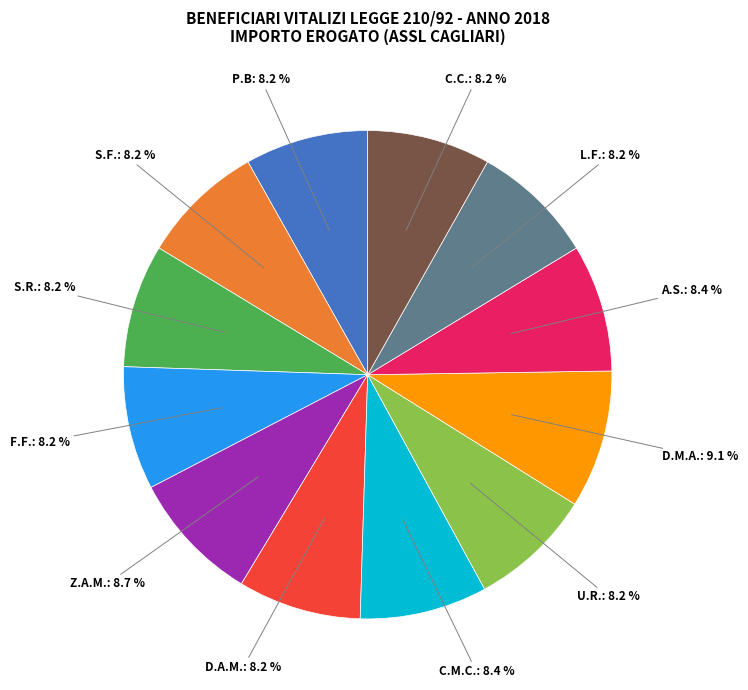

Between C.C. and D.M.A., which is larger?

D.M.A.